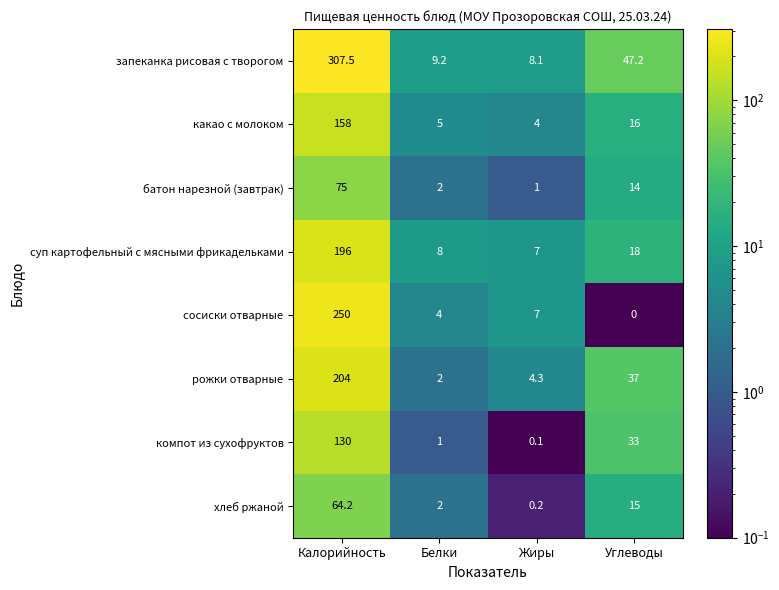

Is it true that сосиски отварные equals 4.0 at Белки?

True